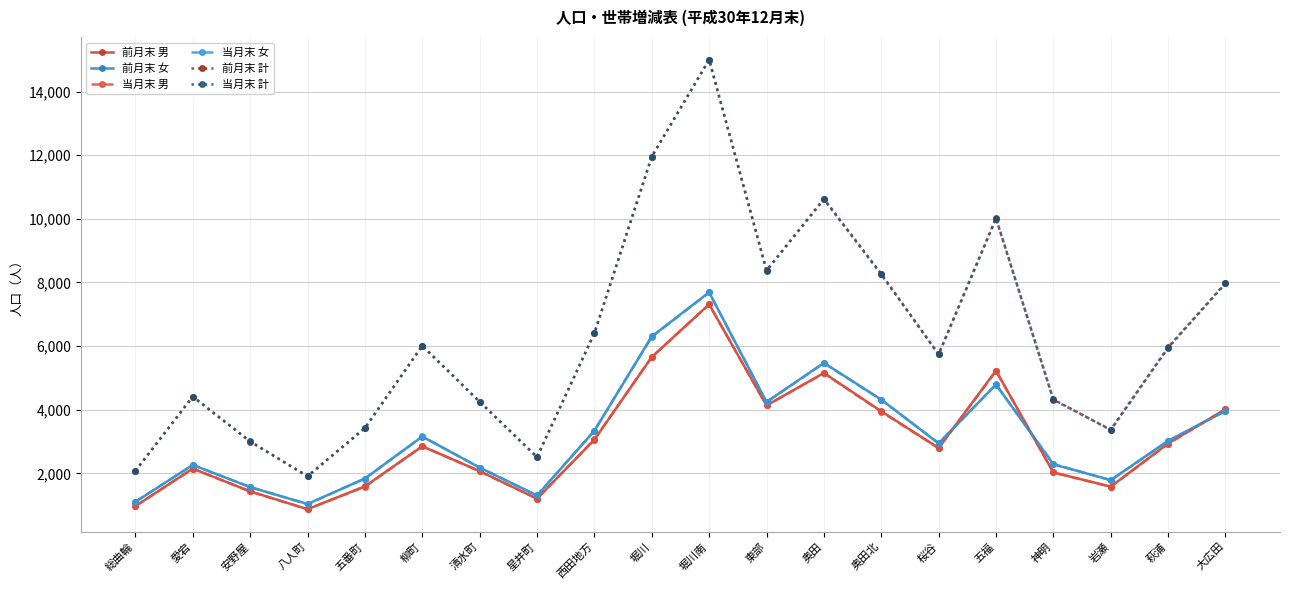

What is the highest value of the 前月末 計 series?

15005